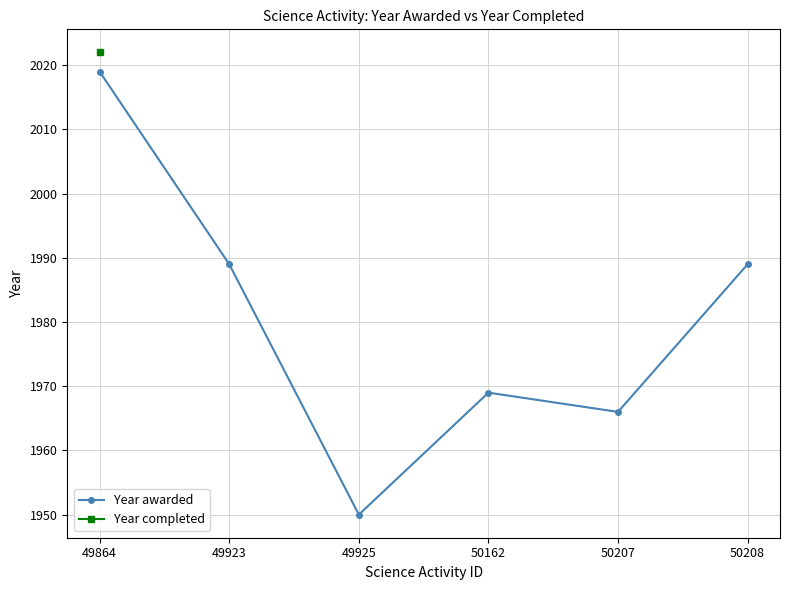

At which label does Year completed reach its peak?

49864